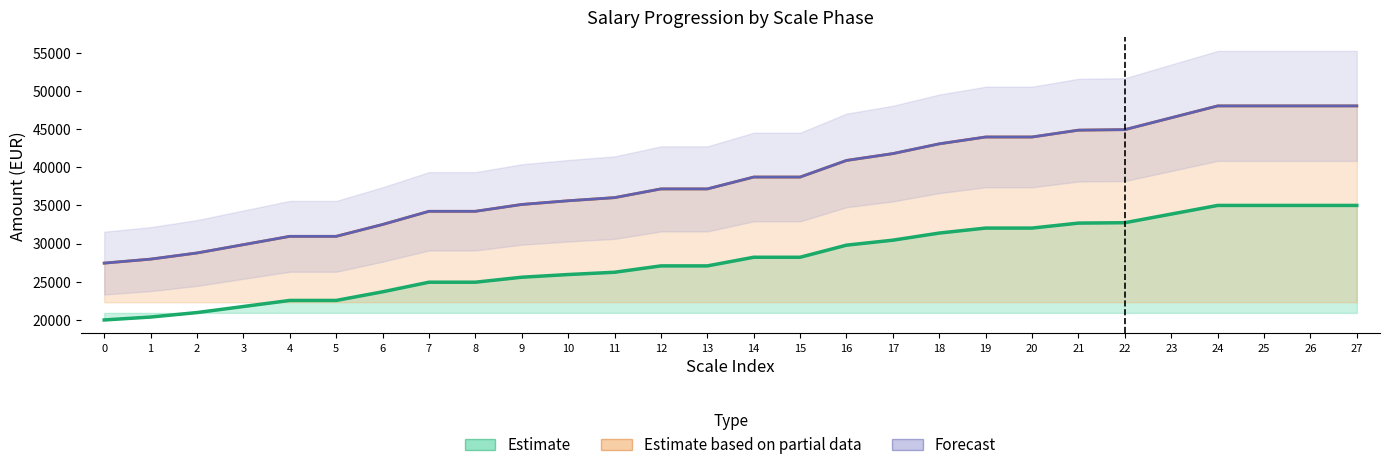

The Estimate series shows 60805.1 at 27. True or false?

False